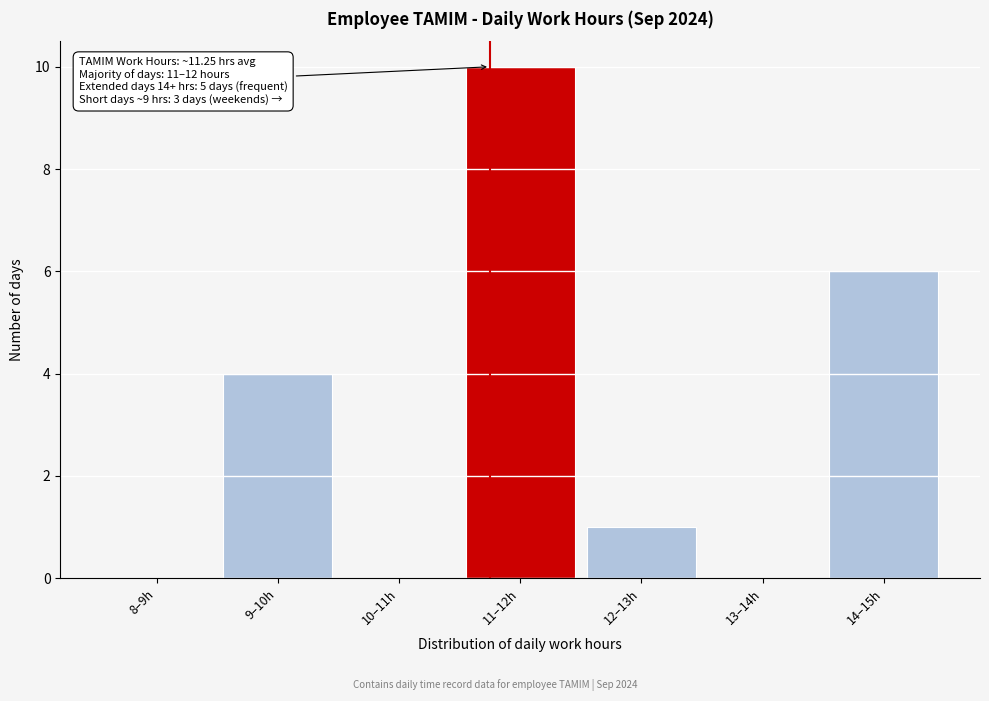

Reading left to right, list all the values displayed in this chart.

8–9h=0	9–10h=4	10–11h=0	11–12h=10	12–13h=1	13–14h=0	14–15h=6